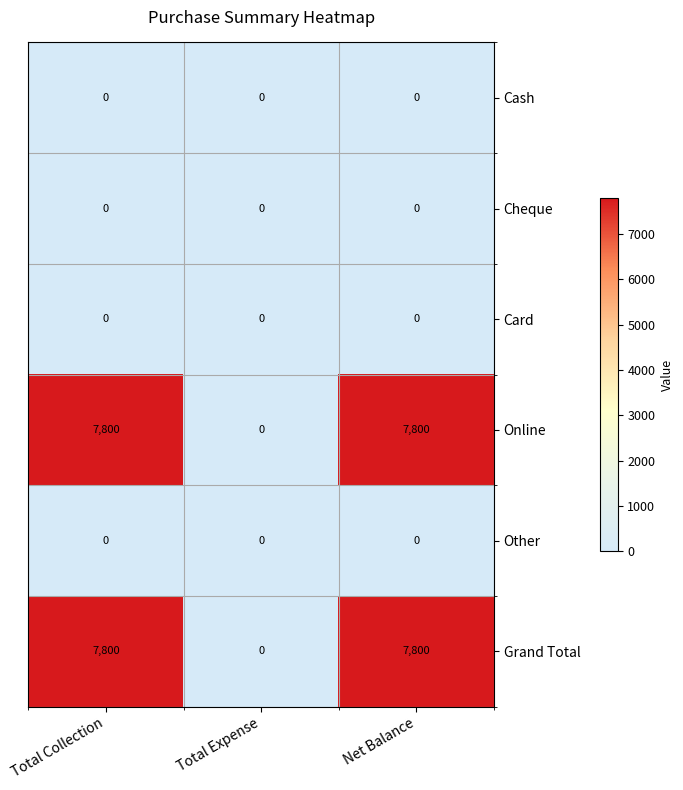

What is the difference between the highest and lowest values at Net Balance?

7800